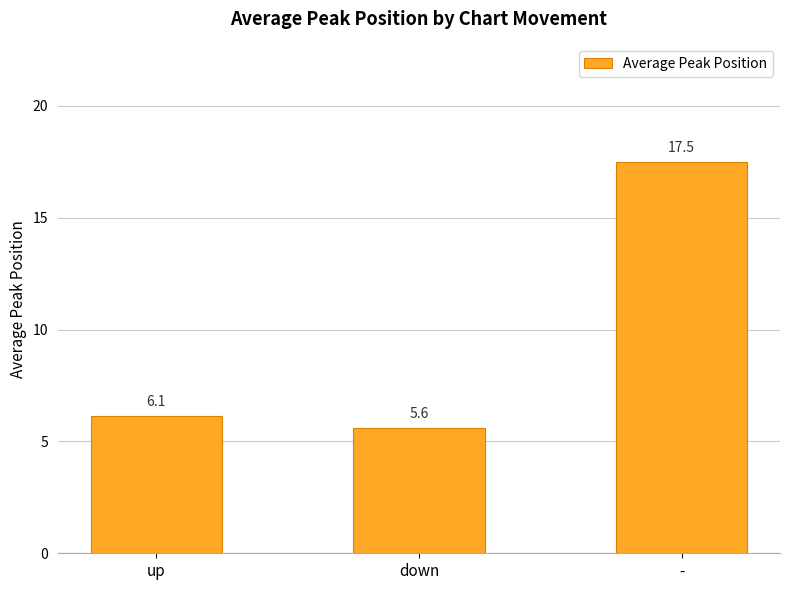

How many distinct data groups are displayed?

1